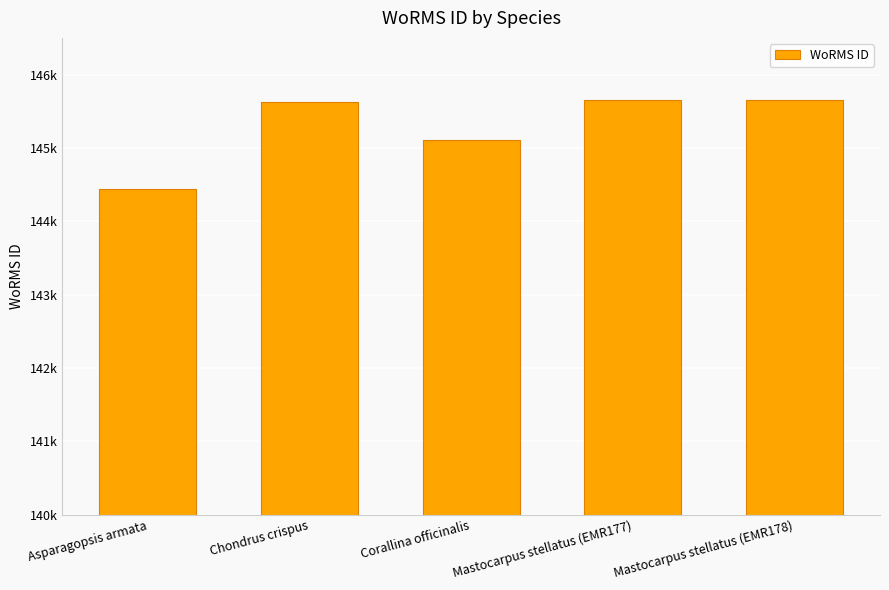

Are the bars grouped side by side (vs. stacked)?

No